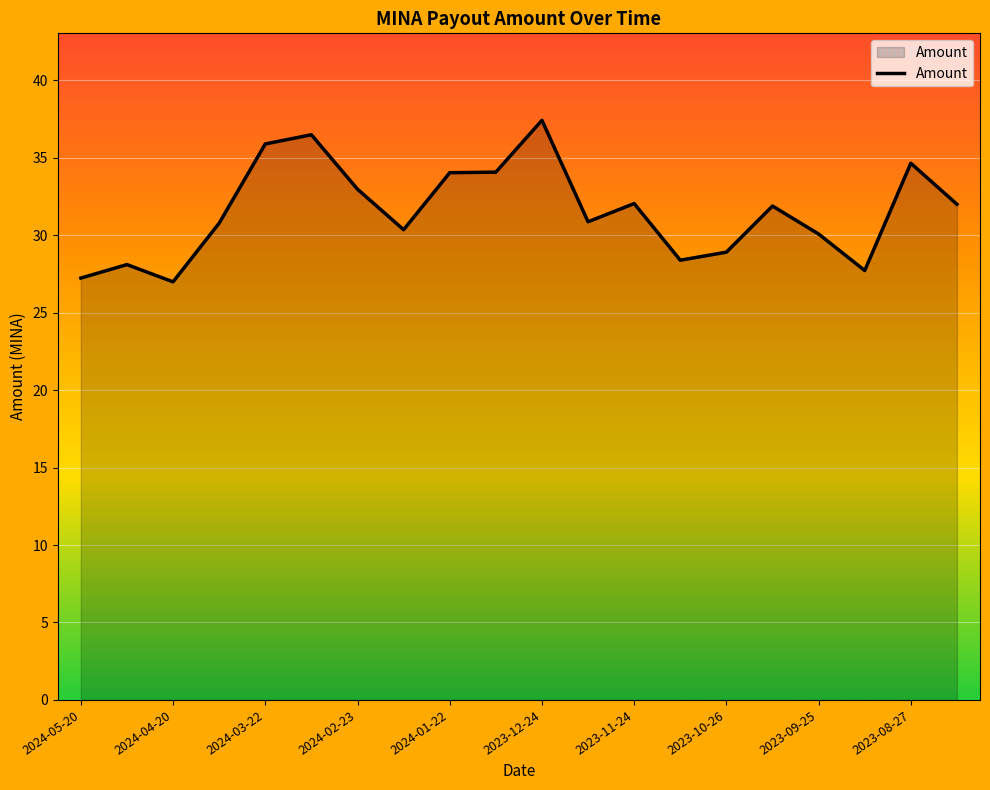

What is the difference between the maximum and minimum values?

10.4